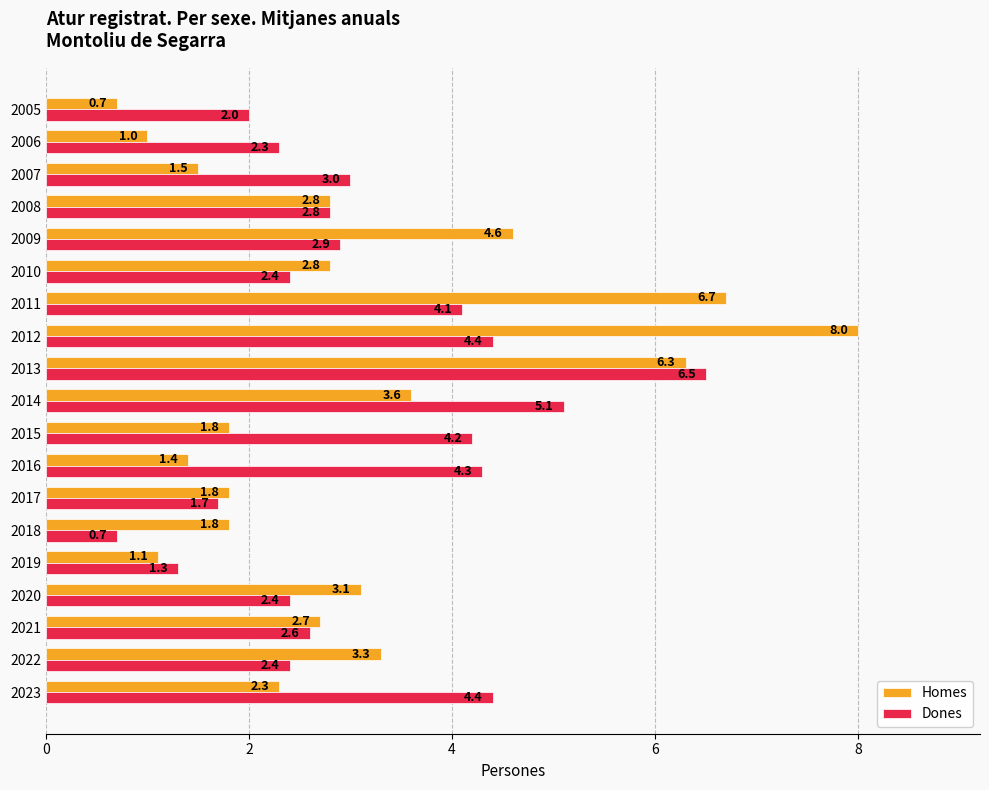

What is the sum of the Homes values at 2018 and 2011?

8.5